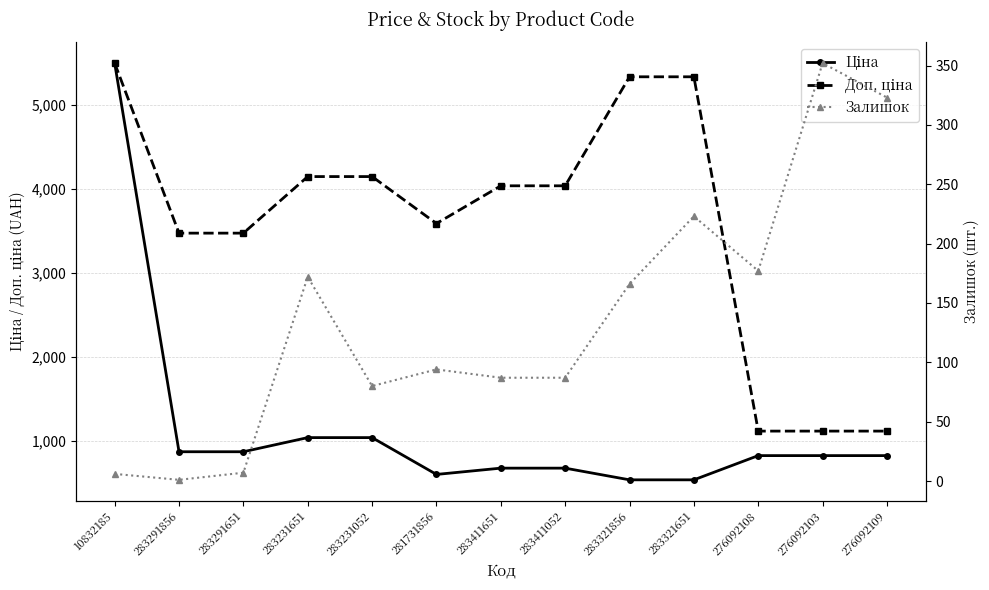

What is the difference between the Ціна values at 276092109 and 283291651?

46.0